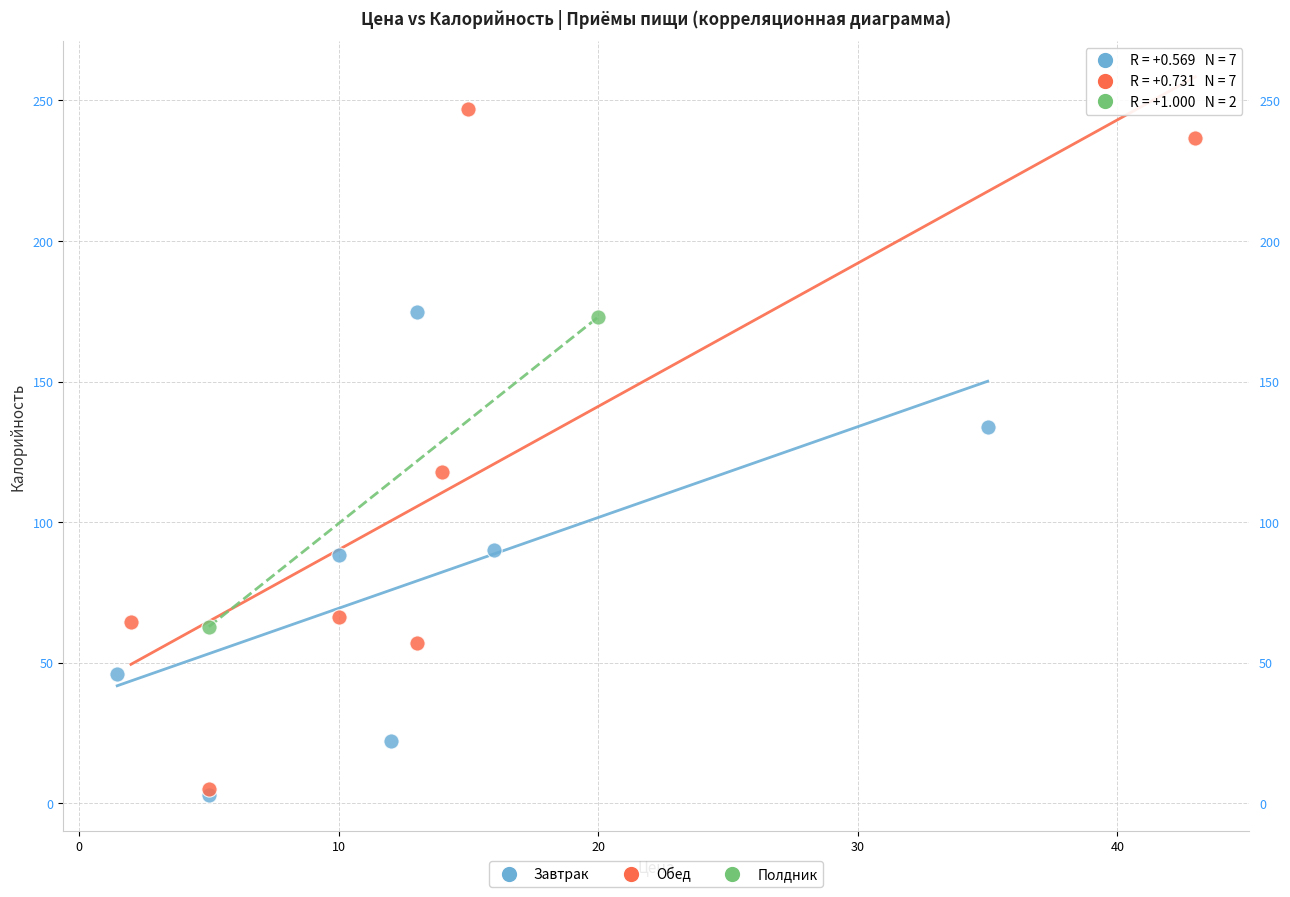

What are all the series names shown in the legend?

Завтрак, Обед, Полдник